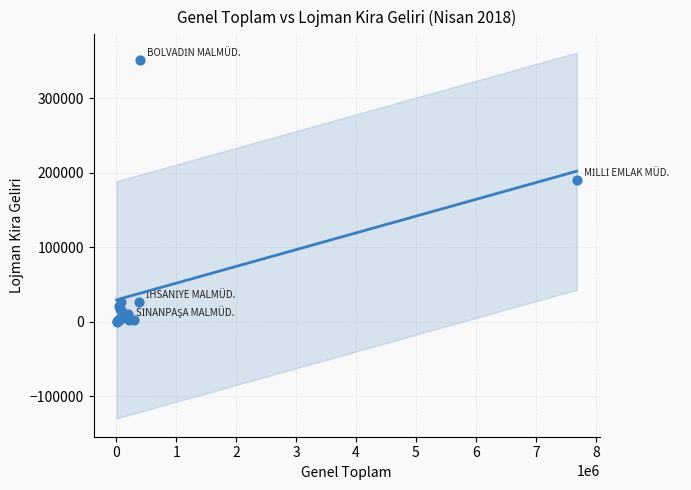

What Y value in the scatter plot is closest to 175358?

190458.2